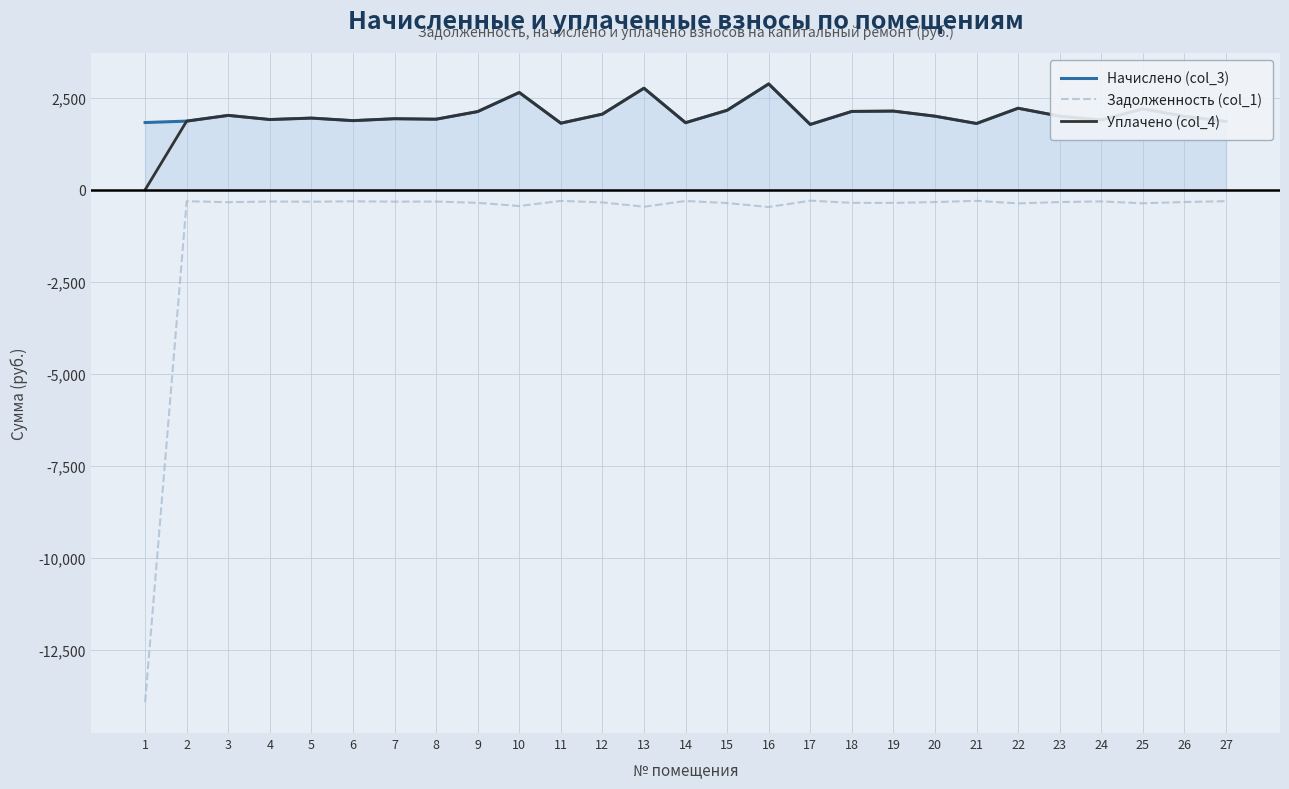

Which series has the widest spread of values?

Задолженность (col_1)